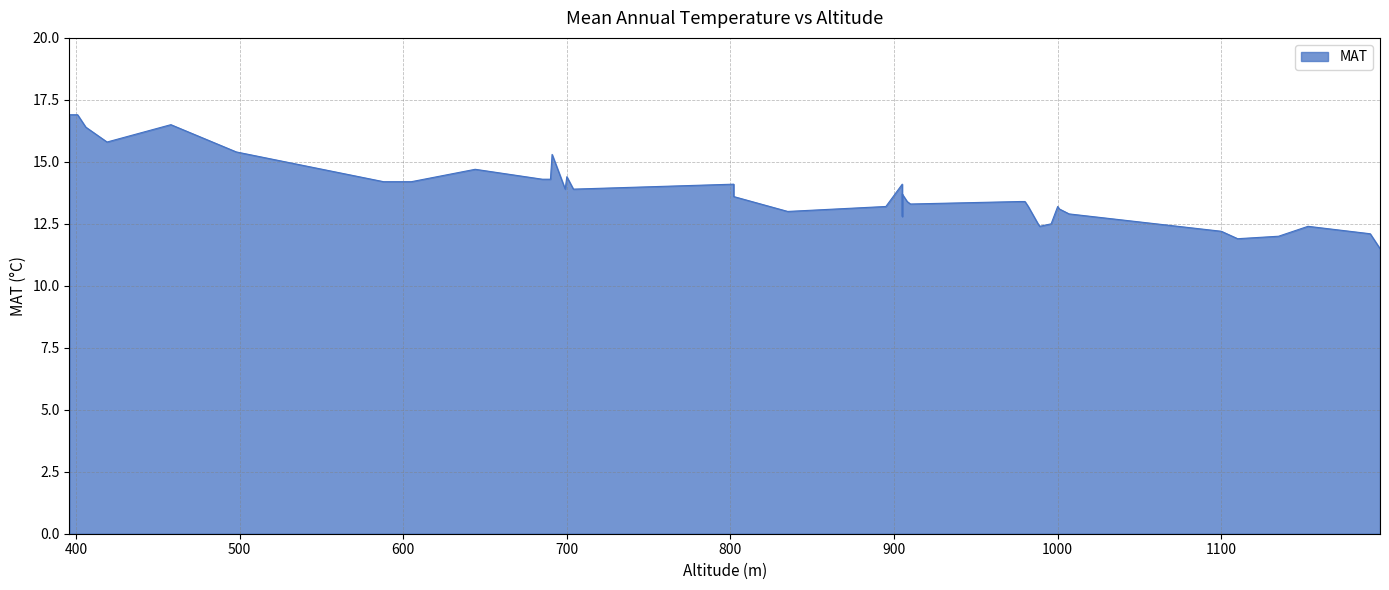

Reading left to right, list all the values displayed in this chart.

396=16.9	401=16.9	406=16.4	419=15.8	458=16.5	498=15.4	588=14.2	605=14.2	644=14.7	685=14.3	690=14.3	691=15.3	699=13.9	700=14.4	704=13.9	802=14.1	802=13.6	835=13.0	895=13.2	905=14.1	905=12.8	905=13.7	908=13.4	910=13.3	910=13.3	977=13.4	980=13.4	982=13.2	988=12.5	989=12.4	996=12.5	1000=13.2	1001=13.1	1007=12.9	1100=12.2	1110=11.9	1135=12.0	1153=12.4	1191=12.1	1197=11.5